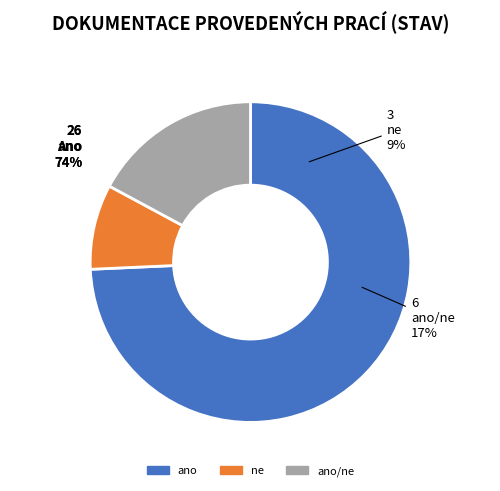

To the nearest percent, what percentage of the pie is ano/ne?

17%